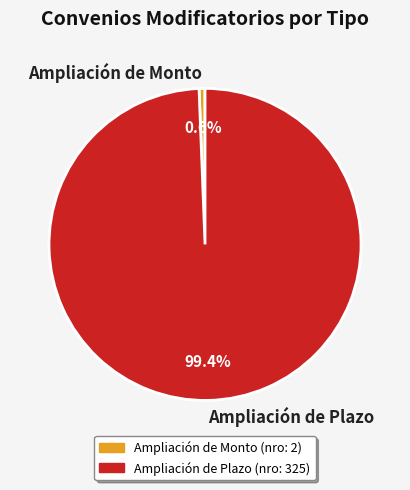

Is there any slice that represents more than half of the pie?

Yes